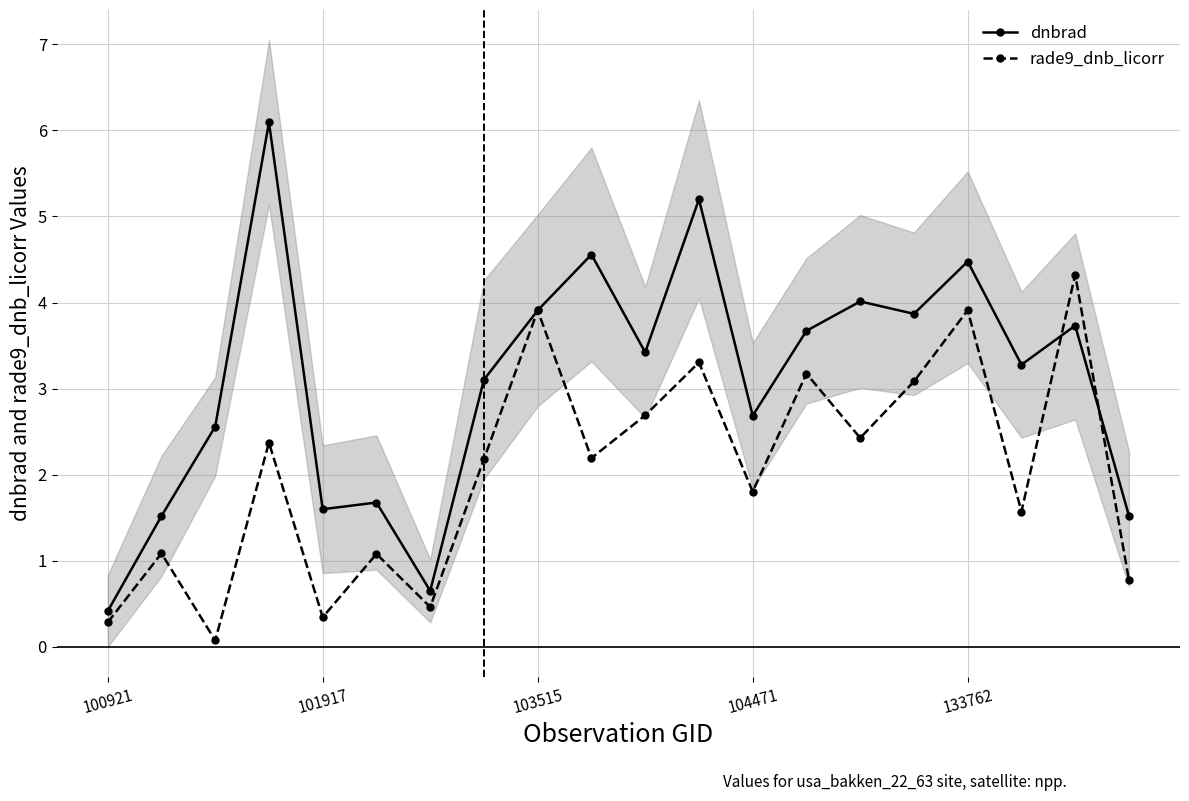

Which series ends up on top after the final intersection of rade9_dnb_licorr and dnbrad?

dnbrad